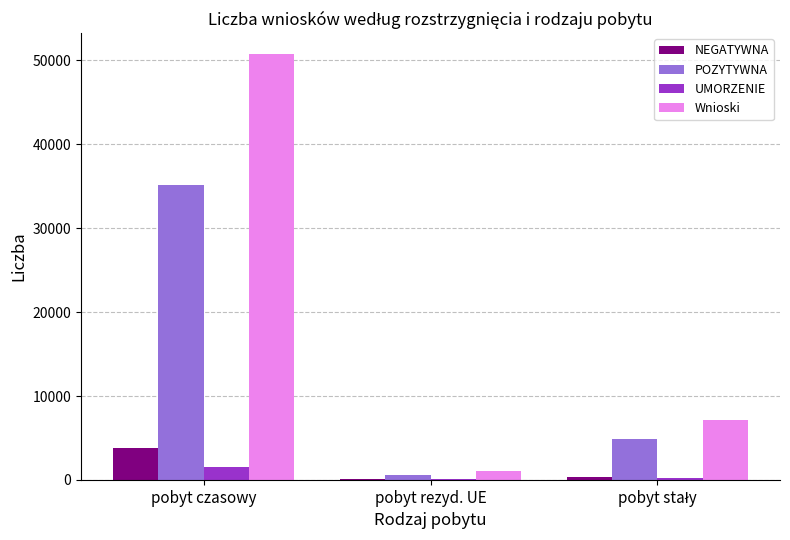

What is the approximate value of POZYTYWNA at pobyt czasowy?

35138